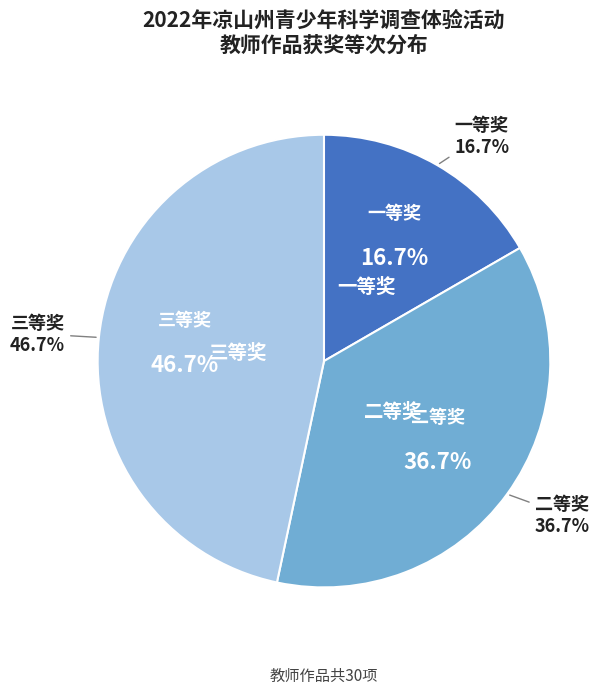

Is 二等奖 the majority of the pie?

No